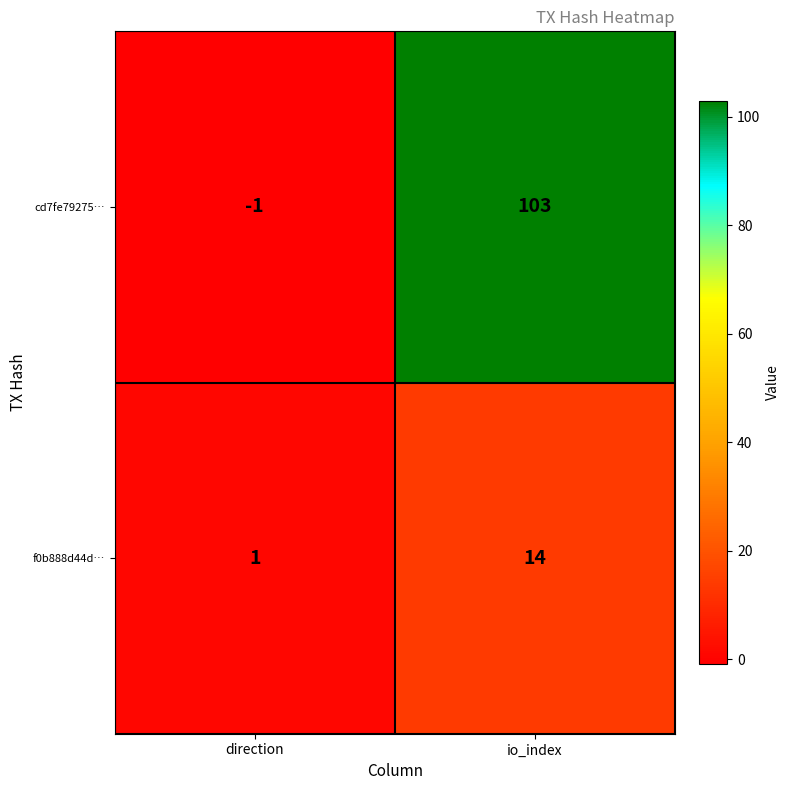

What is the minimum value shown in the chart?

-1